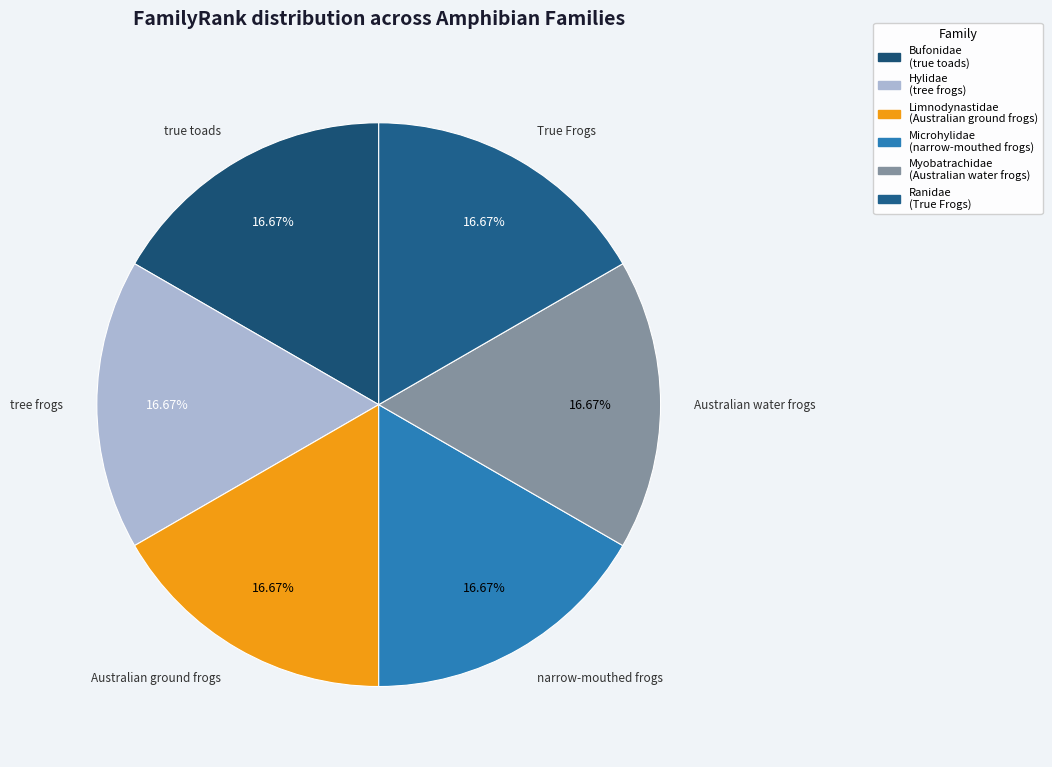

How many segments does this pie chart have?

6